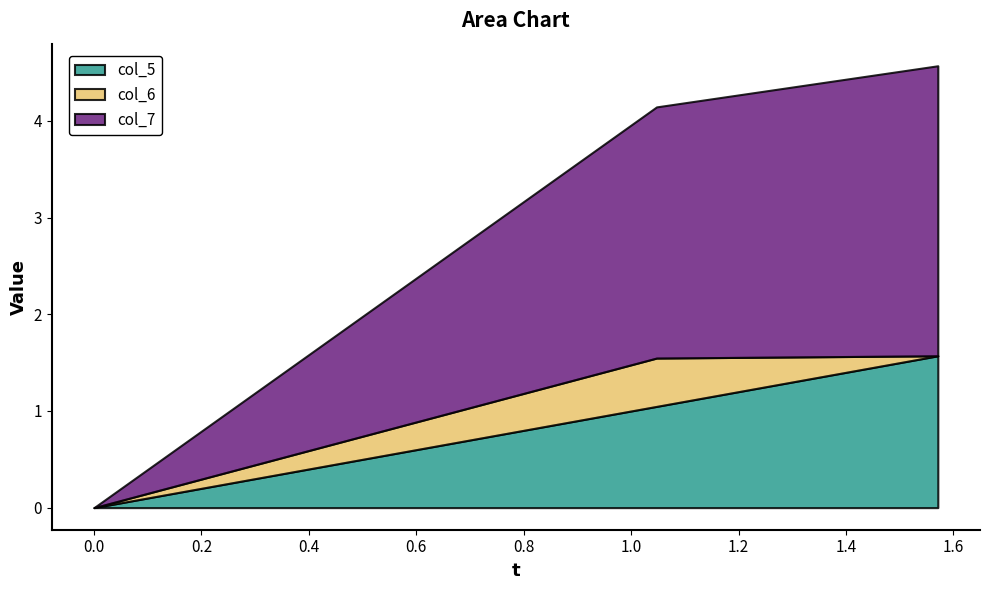

What is the sum of all col_5 values?

2.6